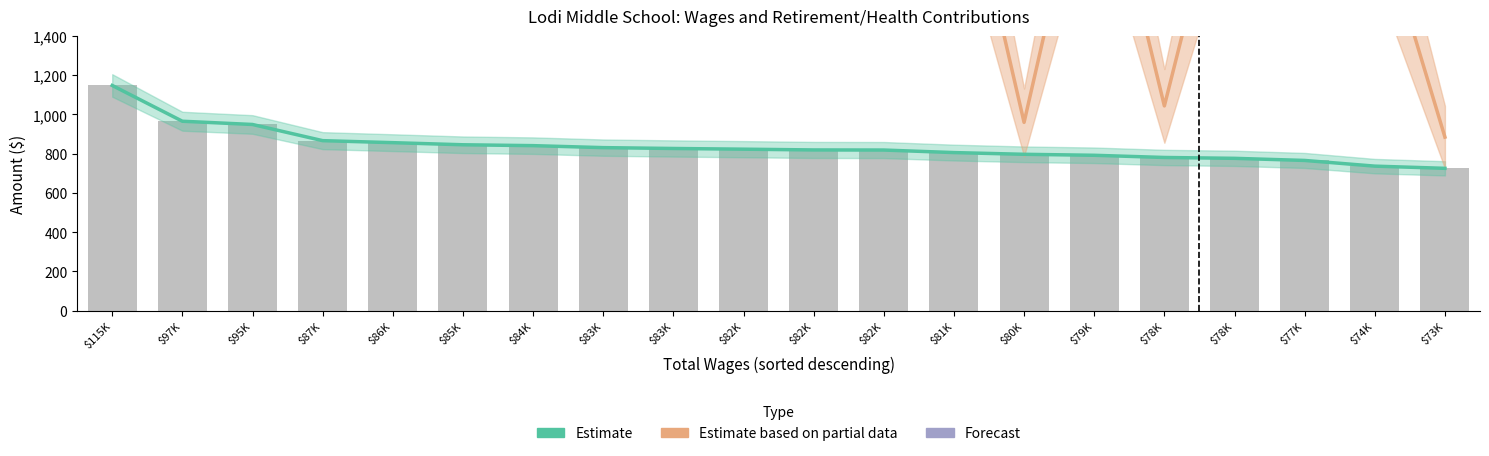

What is the difference between the second highest and second lowest values?

228.9